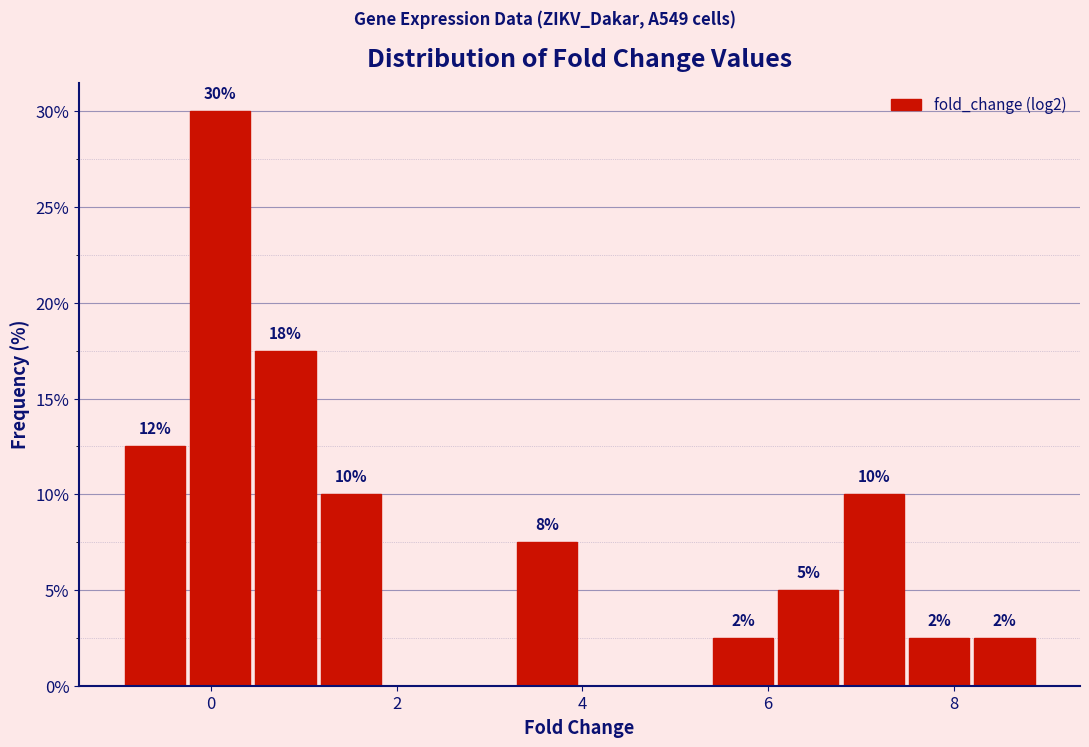

Around what value on the x-axis is the tallest bar? Give the approximate position of its centre, as read against the axis.

0.2